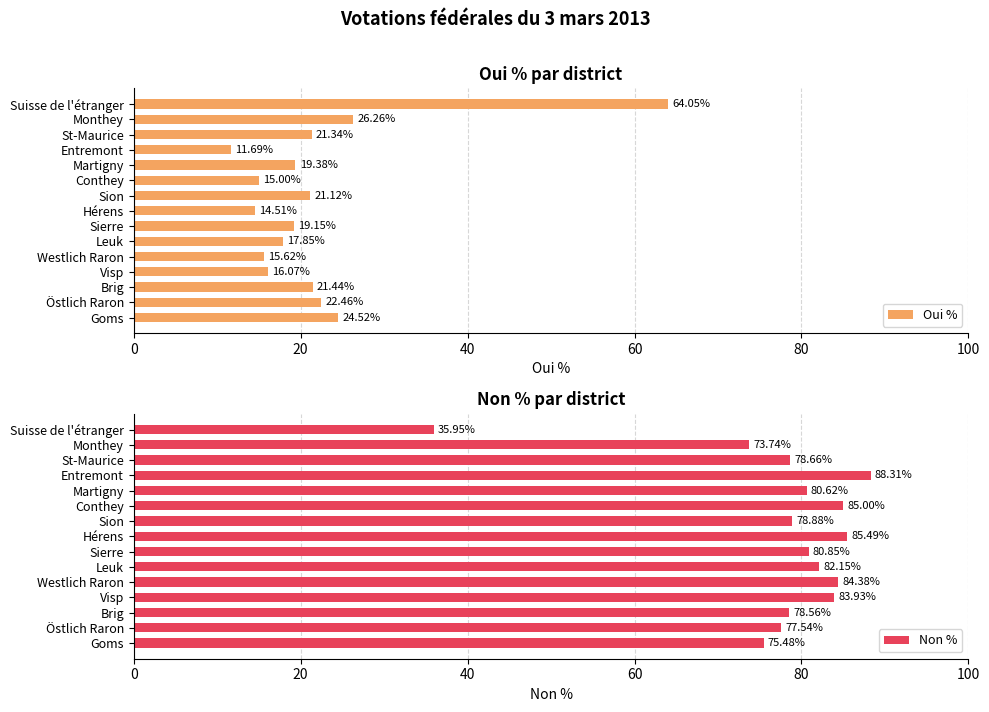

Is it true that Oui % equals 17.9 at Leuk?

True